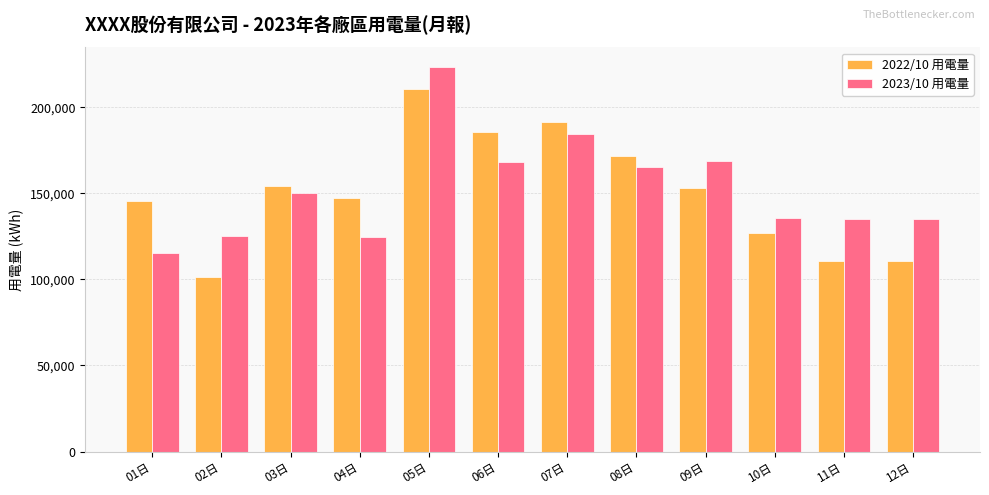

What is the difference between the highest and lowest values at 04日?

22715.8